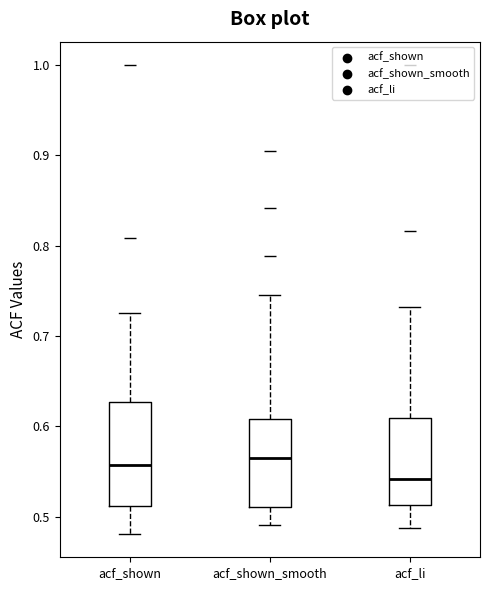

Where does the lower whisker of the box for acf_shown_smooth end on the y-axis? The values are not printed on the chart, so give them approximately, as read against the axis.

0.49